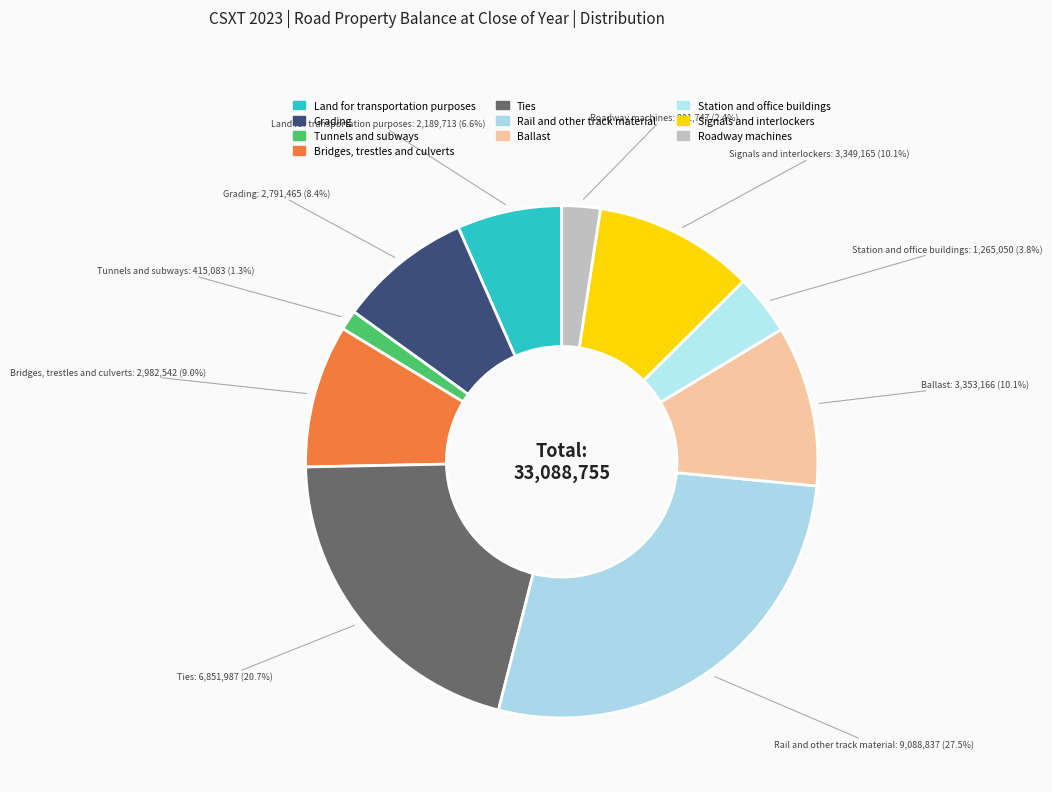

How many segments does this pie chart have?

10